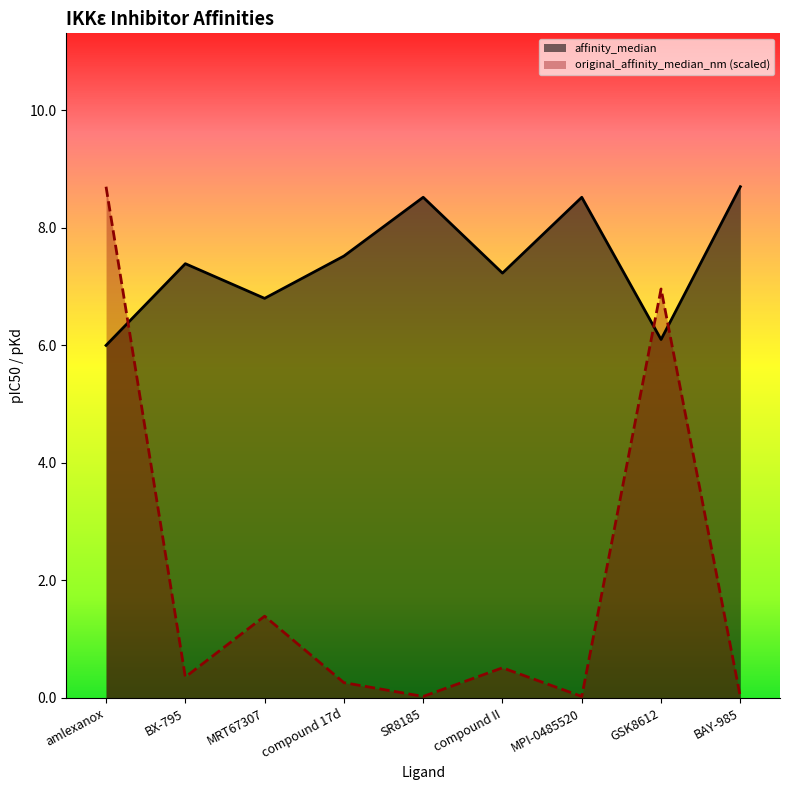

True or false: affinity_median has more than 1 points higher than both neighbors.

True